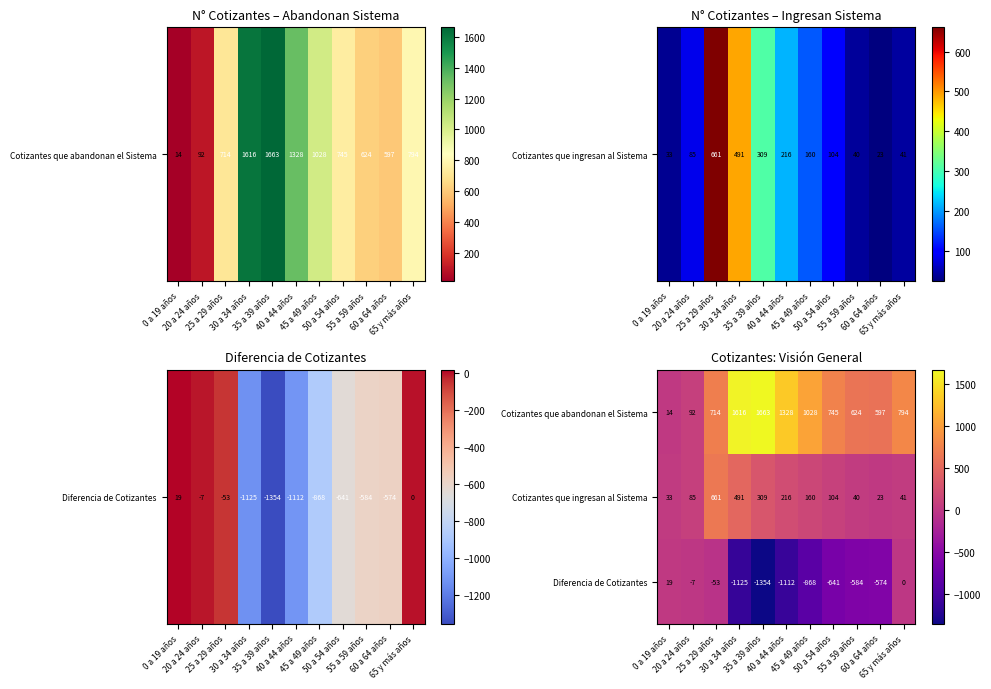

What is the smallest value displayed?

-1354